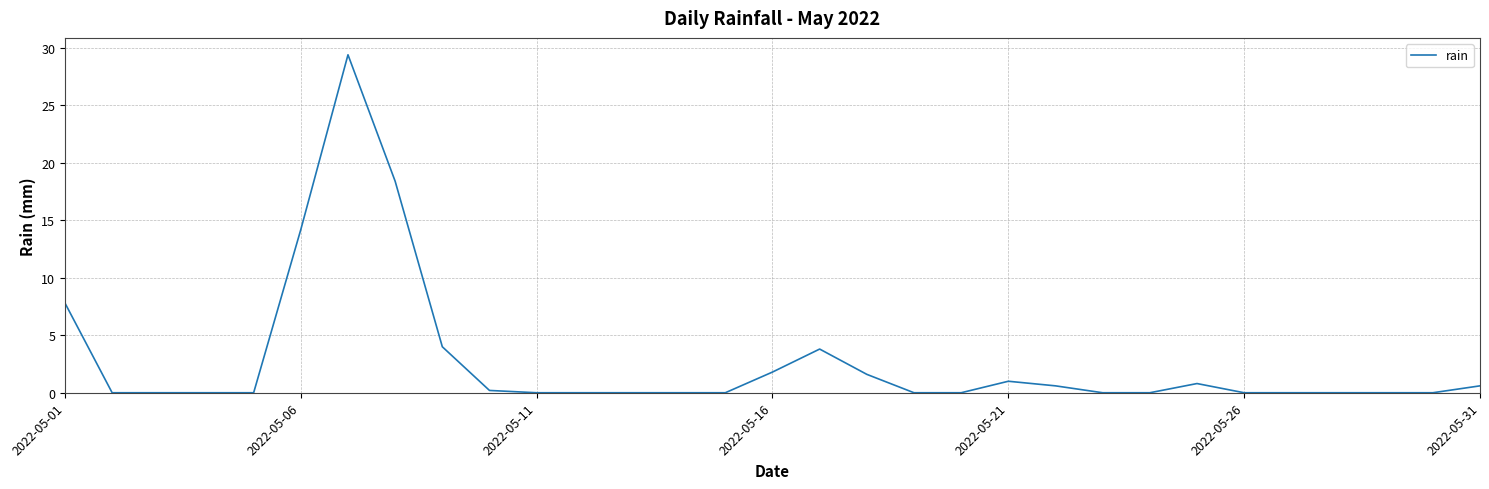

What is the maximum value shown in the chart?

29.4